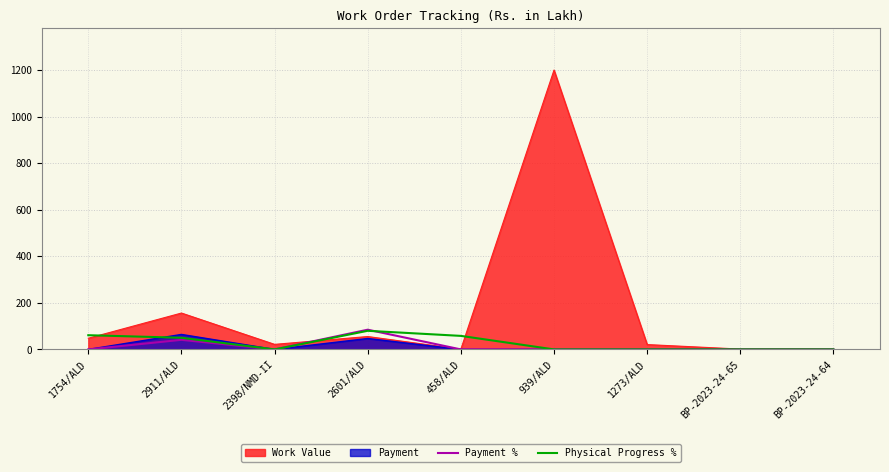

At how many categories does at least one series exceed 51?

5